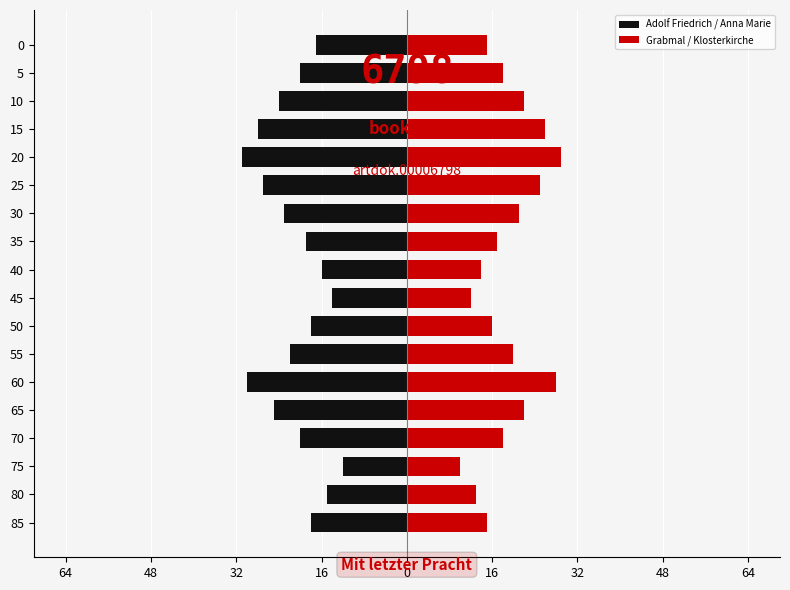

Does the chart contain any negative values?

Yes